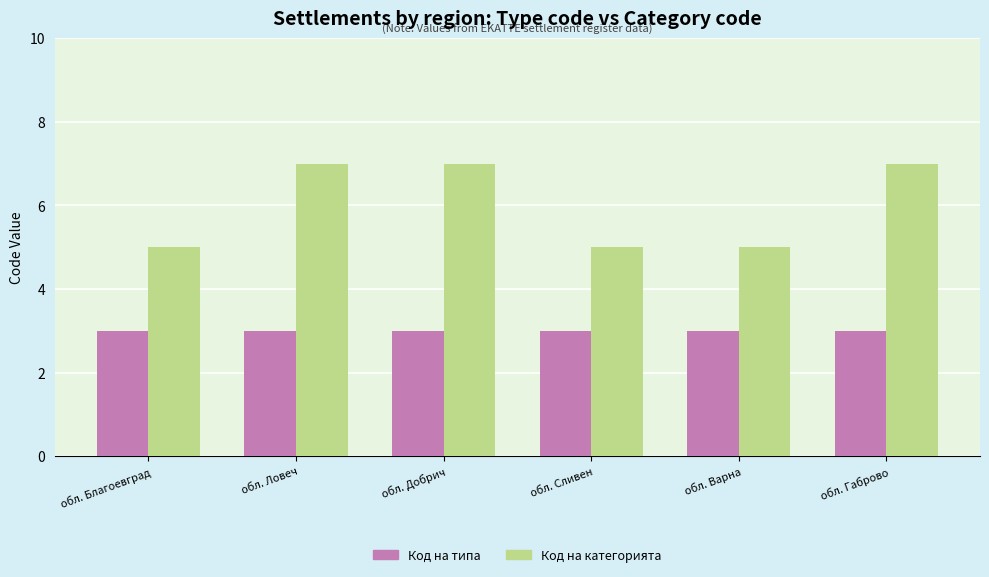

How many groups of bars are there?

6